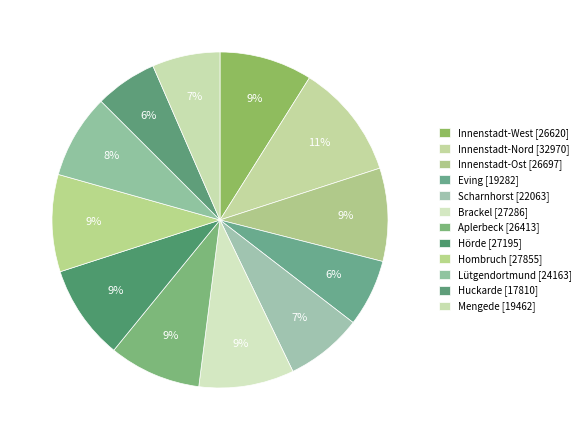

True or false: Mengede accounts for 19% of the total.

False